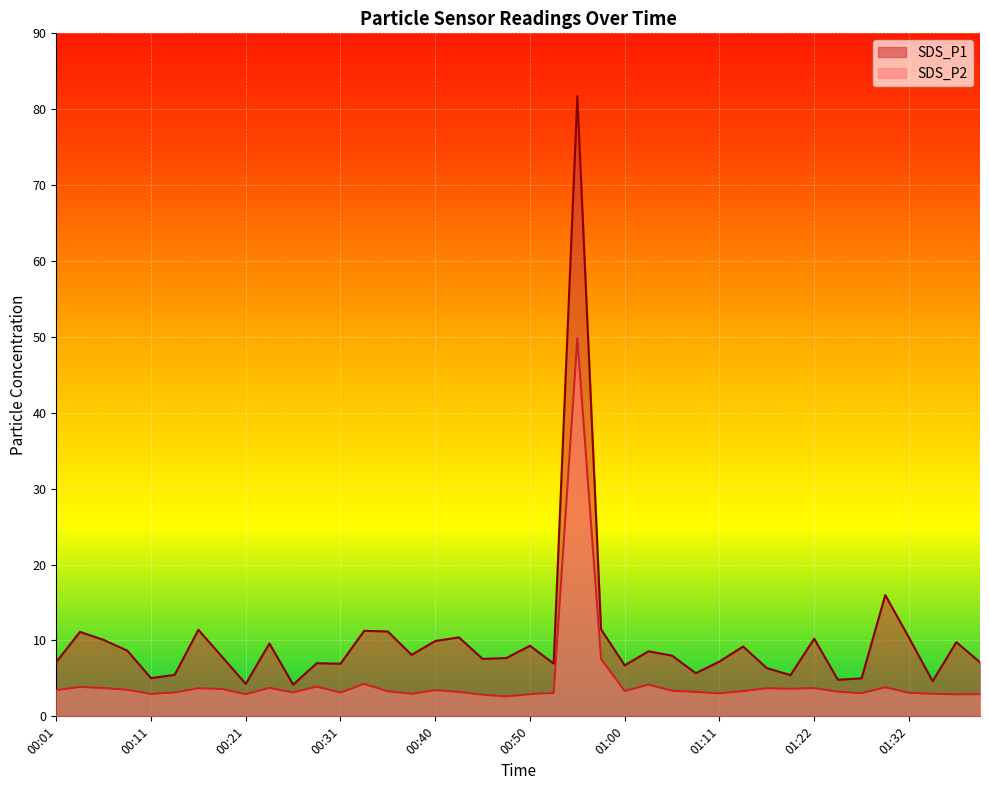

Reading left to right, what are all the values shown in this chart?

SDS_P1: 00:01=7.2	00:04=11.1	00:06=10.1	00:09=8.7	00:11=5.0	00:14=5.5	00:16=11.4	00:18=7.8	00:21=4.3	00:23=9.6	00:26=4.2	00:28=7.0	00:31=6.9	00:33=11.3	00:35=11.2	00:38=8.1	00:40=9.9	00:43=10.4	00:45=7.6	00:48=7.7	00:50=9.3	00:53=7.0	00:55=81.7	00:58=11.5	01:00=6.7	01:02=8.6	01:05=8.0	01:08=5.7	01:11=7.2	01:14=9.2	01:16=6.3	01:19=5.4	01:22=10.2	01:24=4.8	01:27=5.0	01:30=16.0	01:32=10.4	01:35=4.6	01:37=9.8	01:40=7.1
SDS_P2: 00:01=3.5	00:04=3.9	00:06=3.7	00:09=3.5	00:11=3.0	00:14=3.1	00:16=3.7	00:18=3.6	00:21=2.9	00:23=3.8	00:26=3.1	00:28=3.9	00:31=3.1	00:33=4.3	00:35=3.3	00:38=3.0	00:40=3.5	00:43=3.2	00:45=2.9	00:48=2.6	00:50=2.9	00:53=3.1	00:55=49.8	00:58=7.6	01:00=3.3	01:02=4.2	01:05=3.4	01:08=3.2	01:11=3.0	01:14=3.3	01:16=3.7	01:19=3.6	01:22=3.7	01:24=3.2	01:27=3.0	01:30=3.8	01:32=3.1	01:35=3.0	01:37=2.9	01:40=2.9